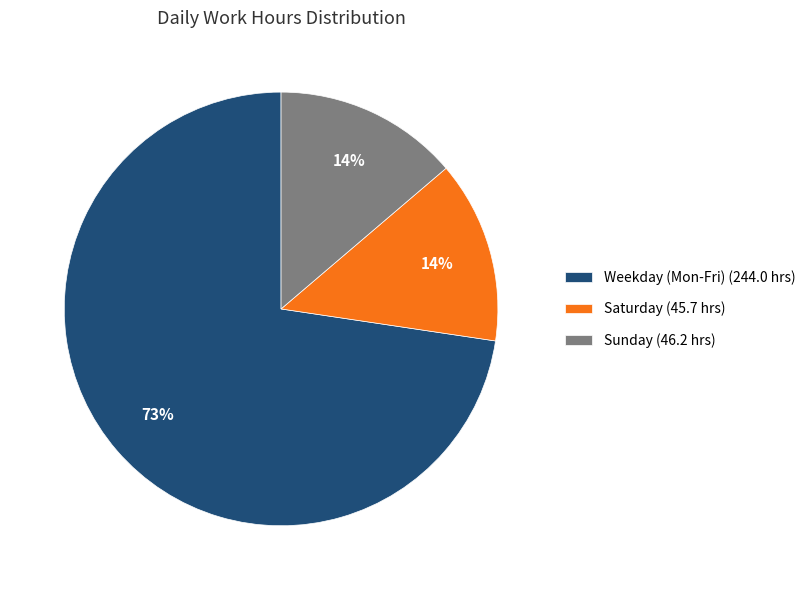

What percentage is the Saturday (45.7 hrs) slice, to the nearest percent?

14%